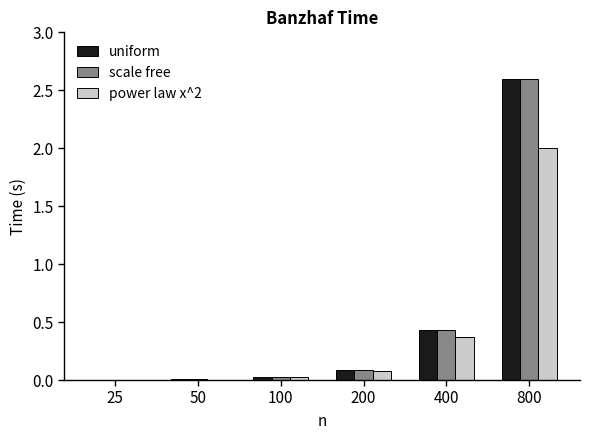

Where is uniform nearest to the value 1?

400